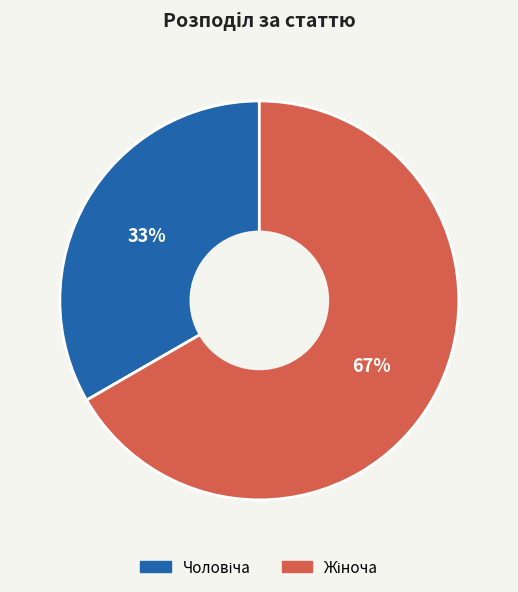

How many segments does this pie chart have?

2